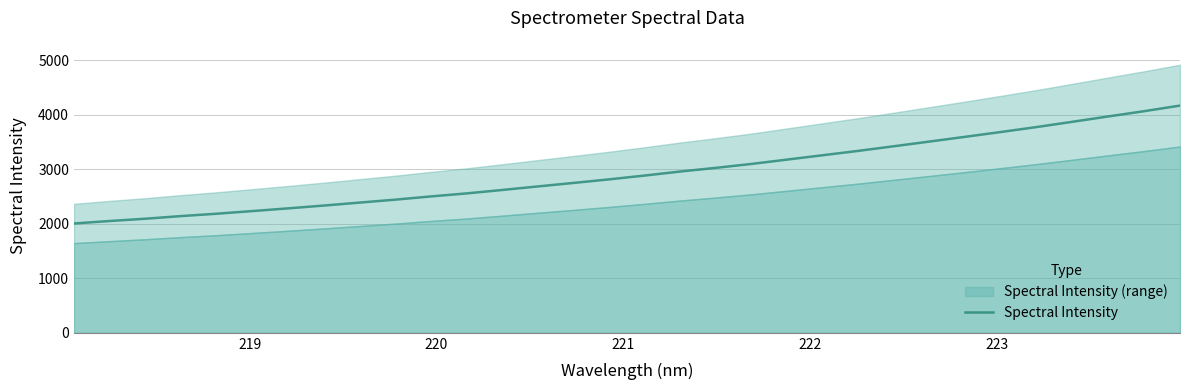

What is the sum of all values?

93972.0